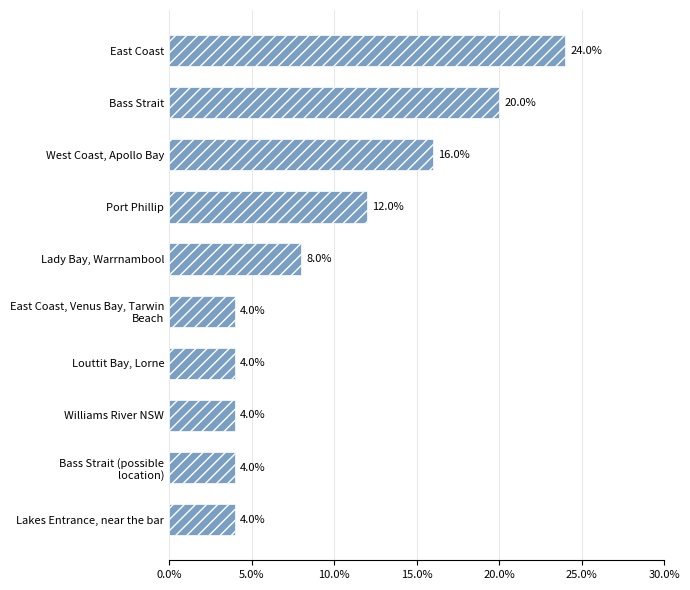

What is the difference between the second highest and second lowest values?

16